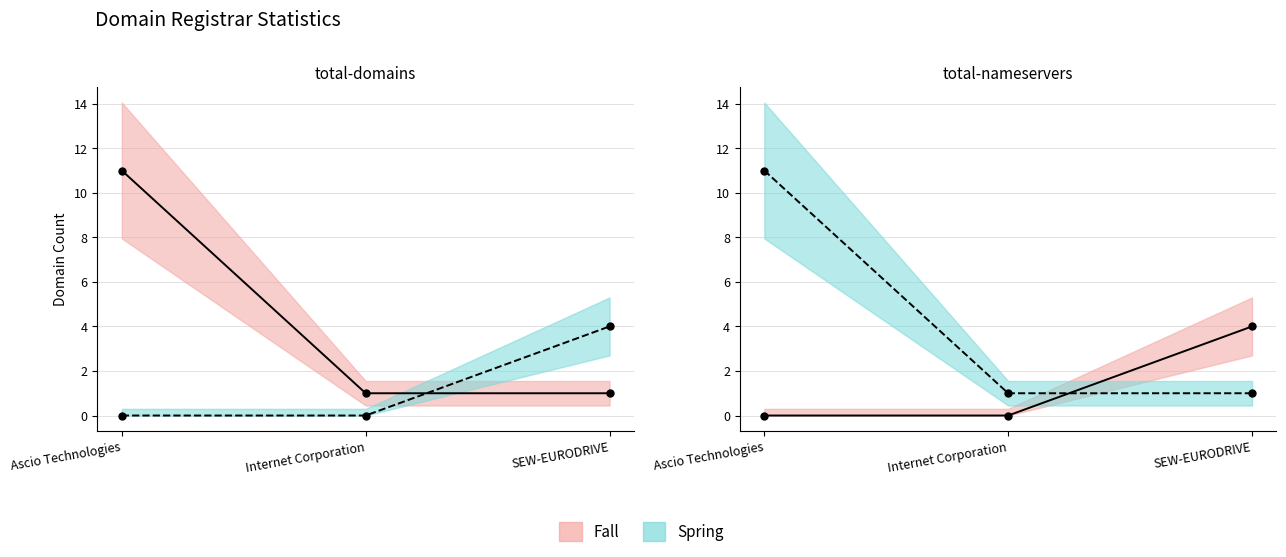

What is the difference between the highest and lowest values at Internet Corporation?

1